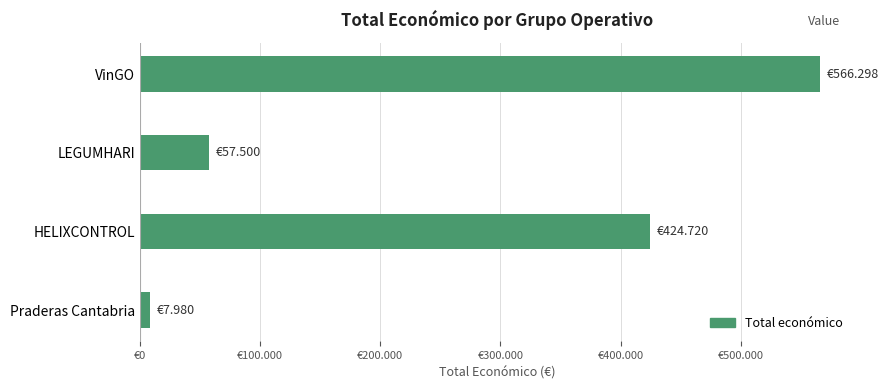

At which category does the chart reach its peak across all series?

VinGO